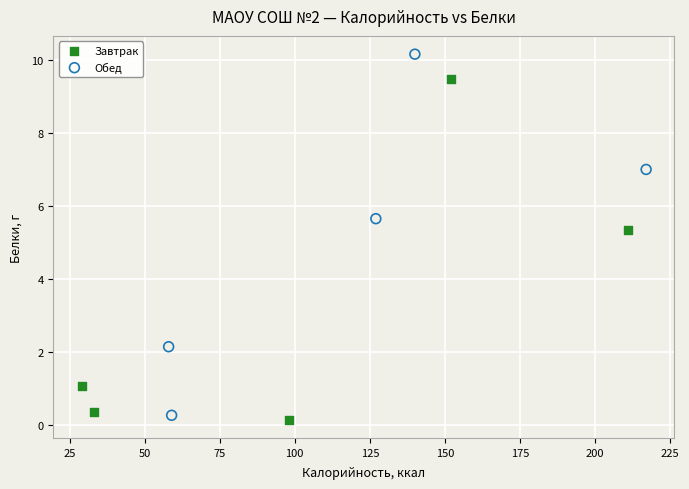

Which series reaches the maximum Y coordinate?

Обед